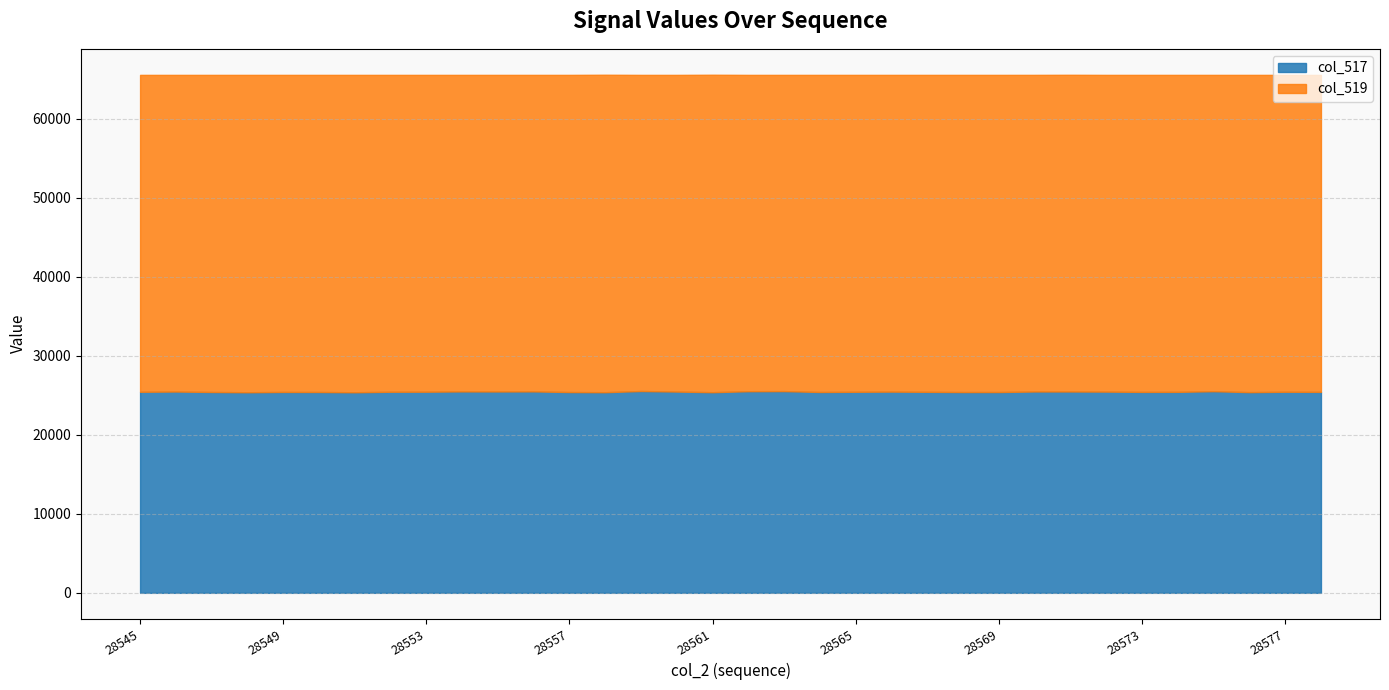

Reading left to right, transcribe all the data shown in this chart.

col_517: 25438	25471	25414	25381	25419	25413	25379	25442	25449	25485	25477	25488	25406	25387	25536	25466	25387	25512	25523	25413	25439	25461	25433	25406	25408	25476	25474	25462	25424	25430	25513	25395	25442	25428
col_519: 40097	40064	40121	40154	40116	40122	40156	40093	40086	40050	40058	40047	40129	40166	39999	40069	40166	40023	40012	40122	40096	40074	40102	40129	40127	40061	40073	40073	40111	40105	40022	40140	40093	40107